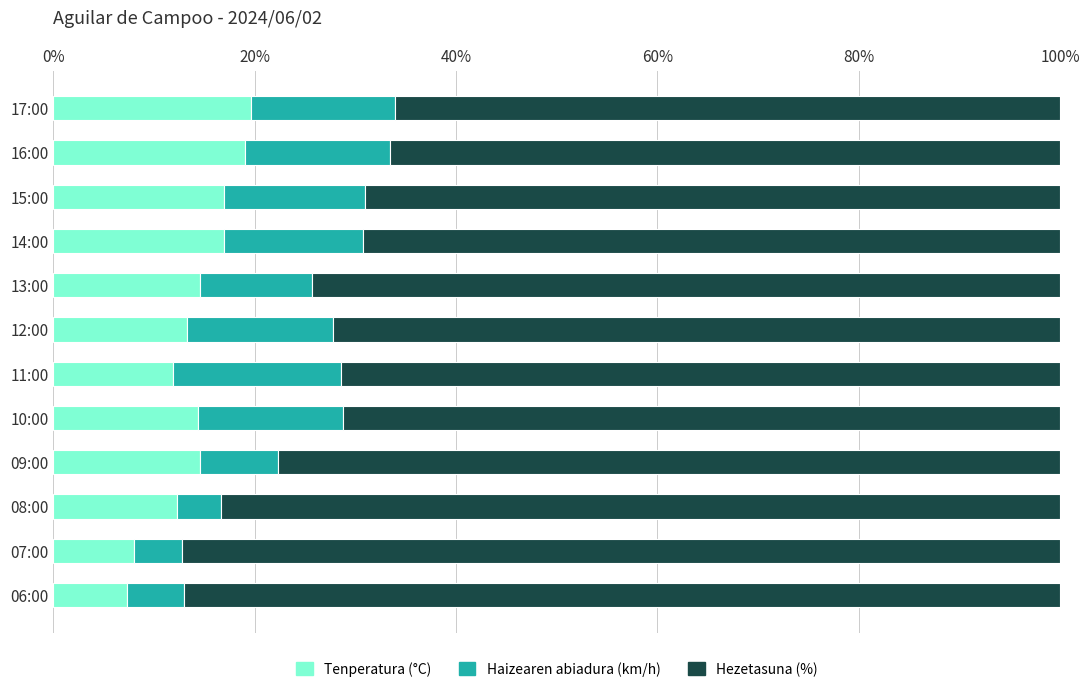

How many categories are shown in the chart?

12